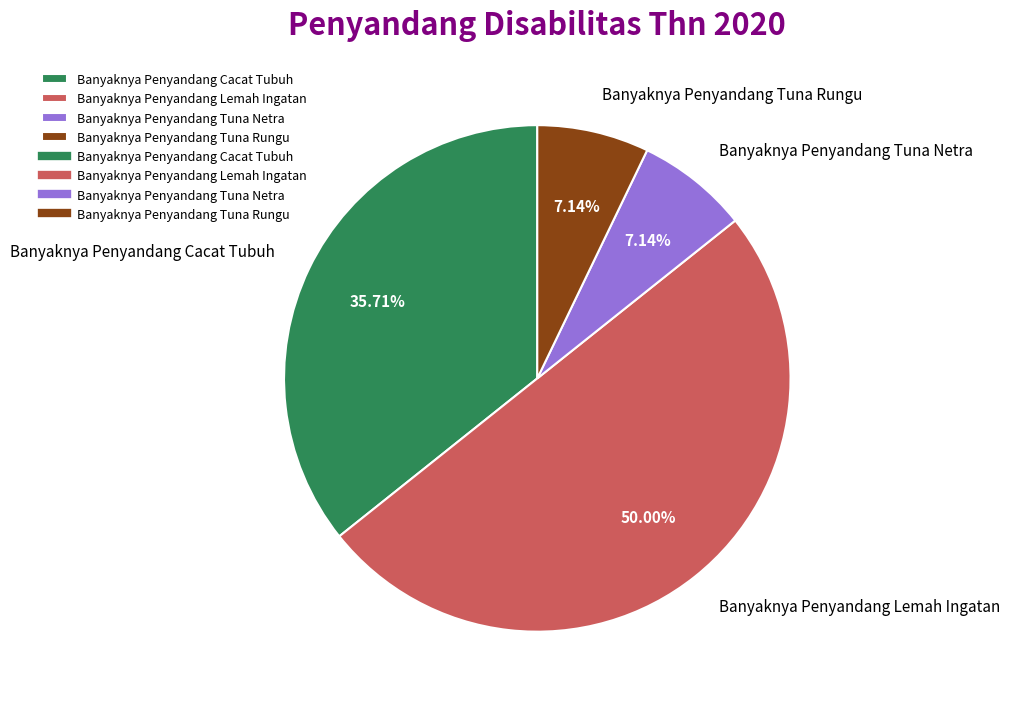

How much of the chart is everything except Banyaknya Penyandang Lemah Ingatan?

50.0%